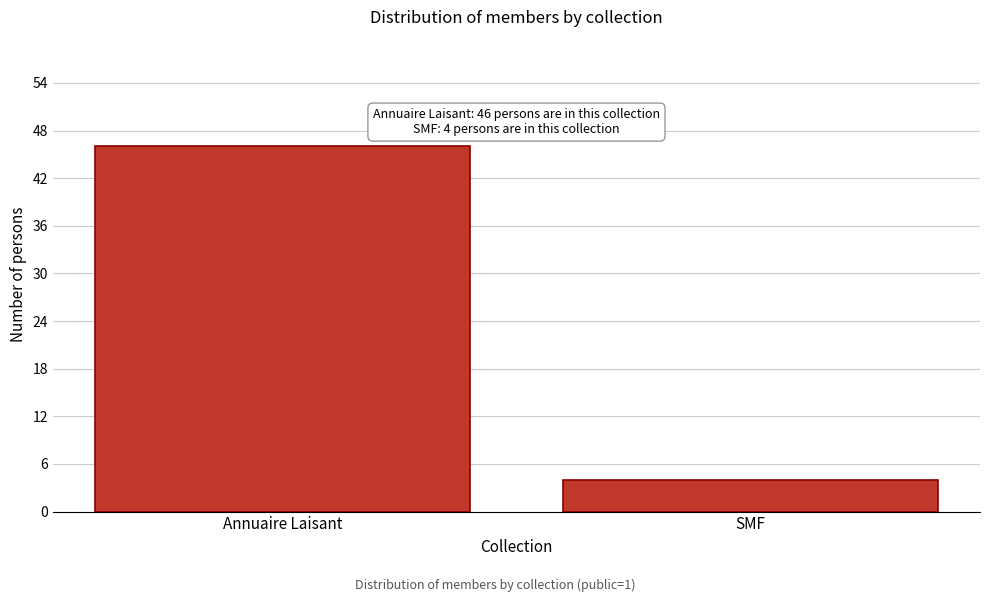

Reading left to right, transcribe all the data shown in this chart.

Annuaire Laisant=46	SMF=4